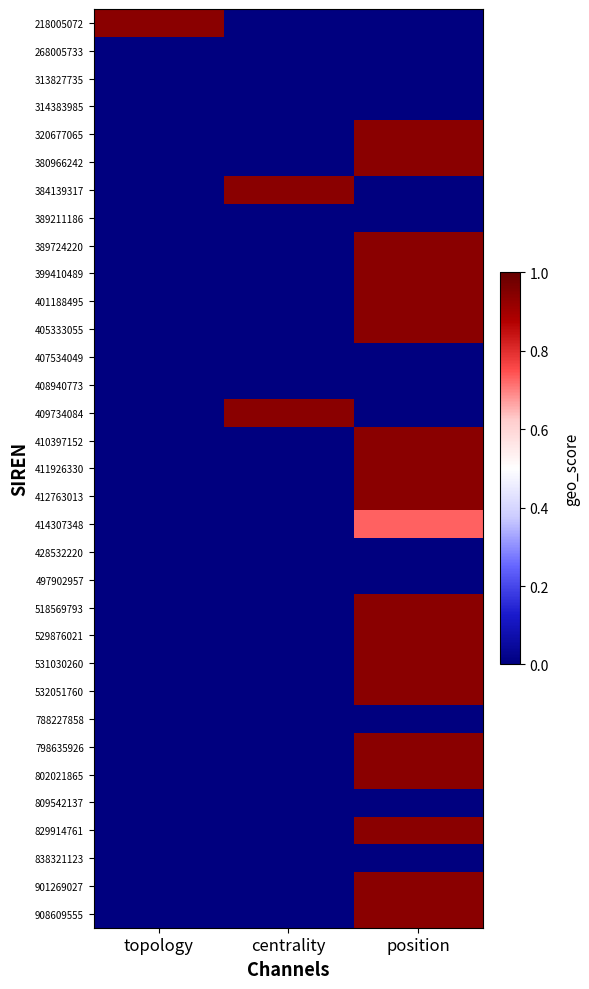

Between position and topology, which is larger?

topology